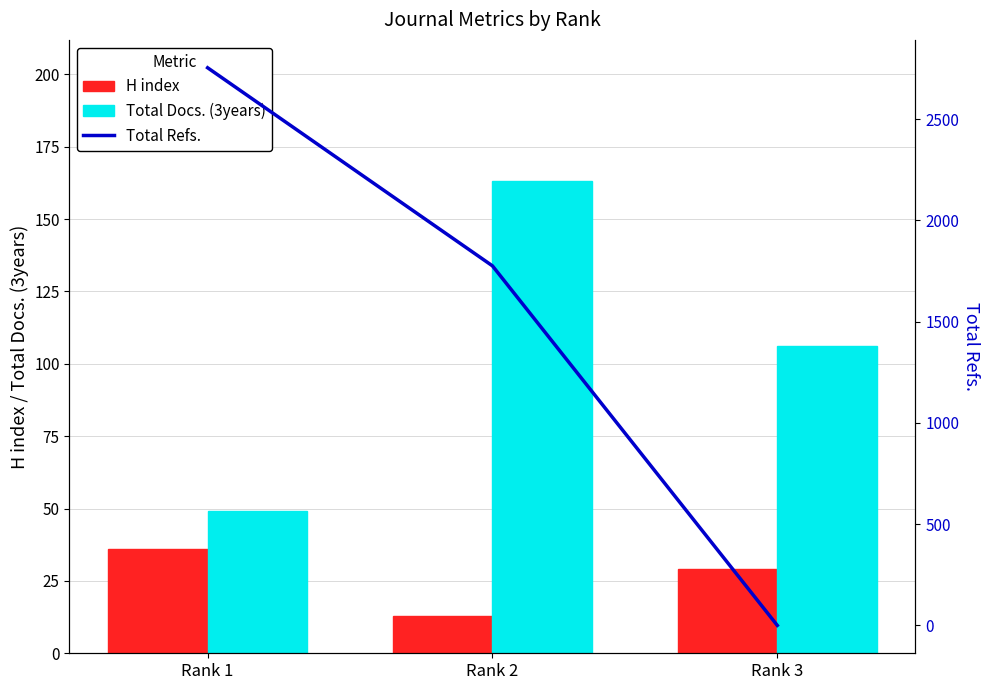

Reading right to left, extract all data points from this chart.

H index: Rank 3=29	Rank 2=13	Rank 1=36
Total Docs. (3years): Rank 3=106	Rank 2=163	Rank 1=49
Total Refs.: Rank 3=0	Rank 2=1775	Rank 1=2753